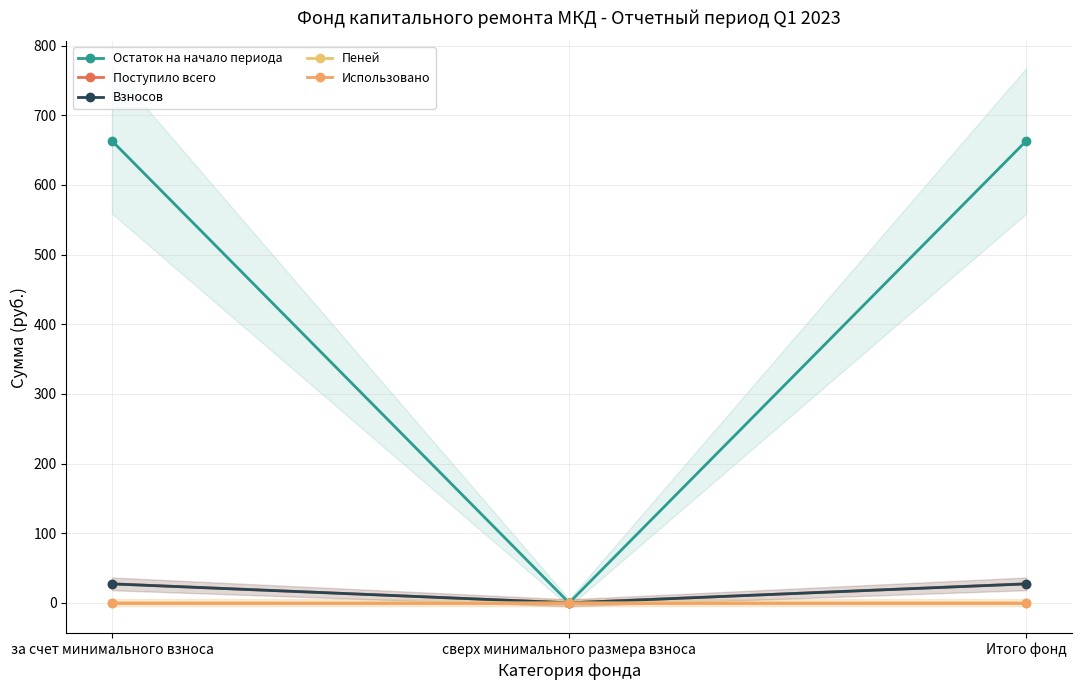

Which series has the widest spread of values?

Остаток на начало периода